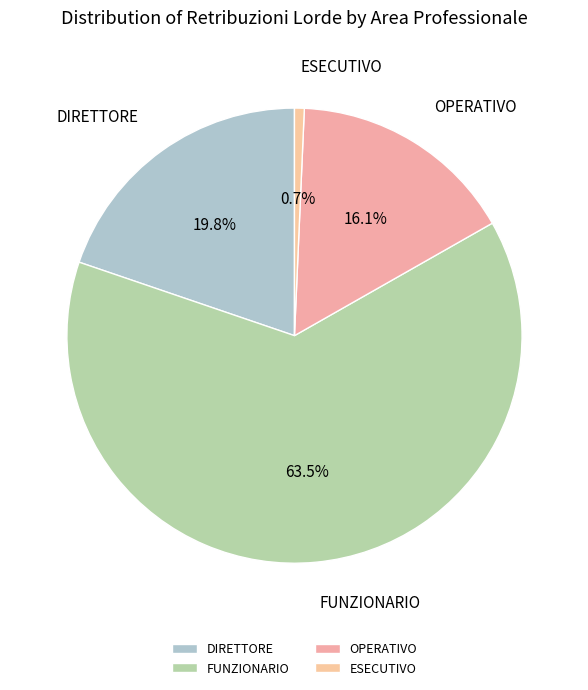

Which category has the biggest portion of the pie?

FUNZIONARIO